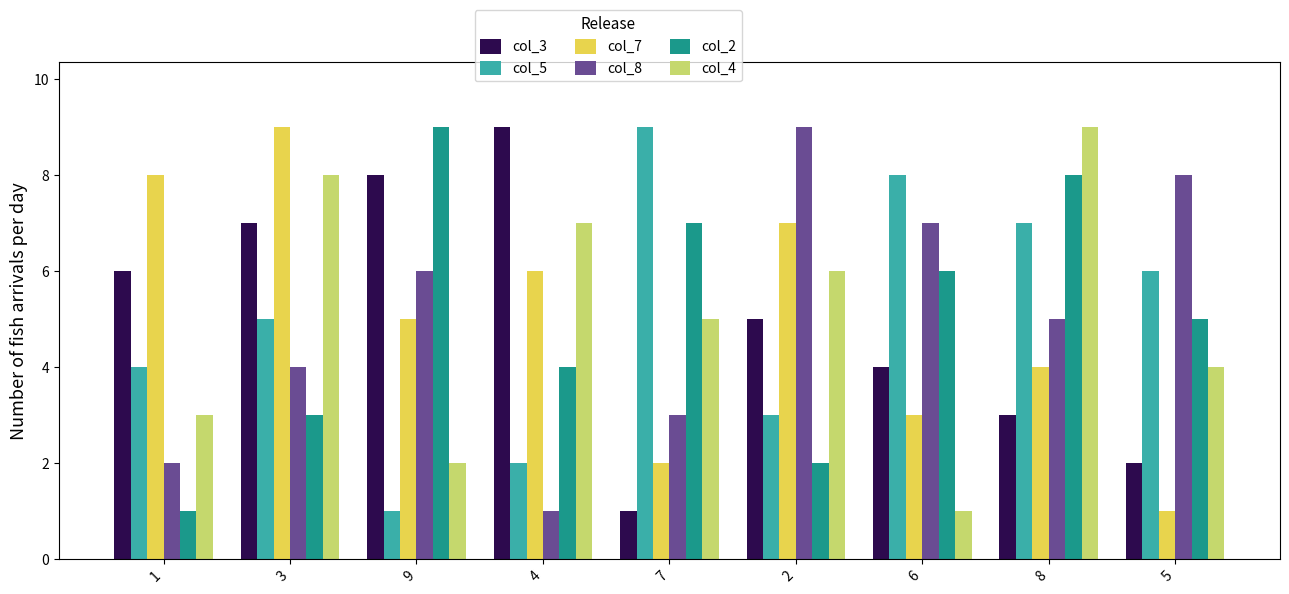

At how many categories does at least one series exceed 4?

9